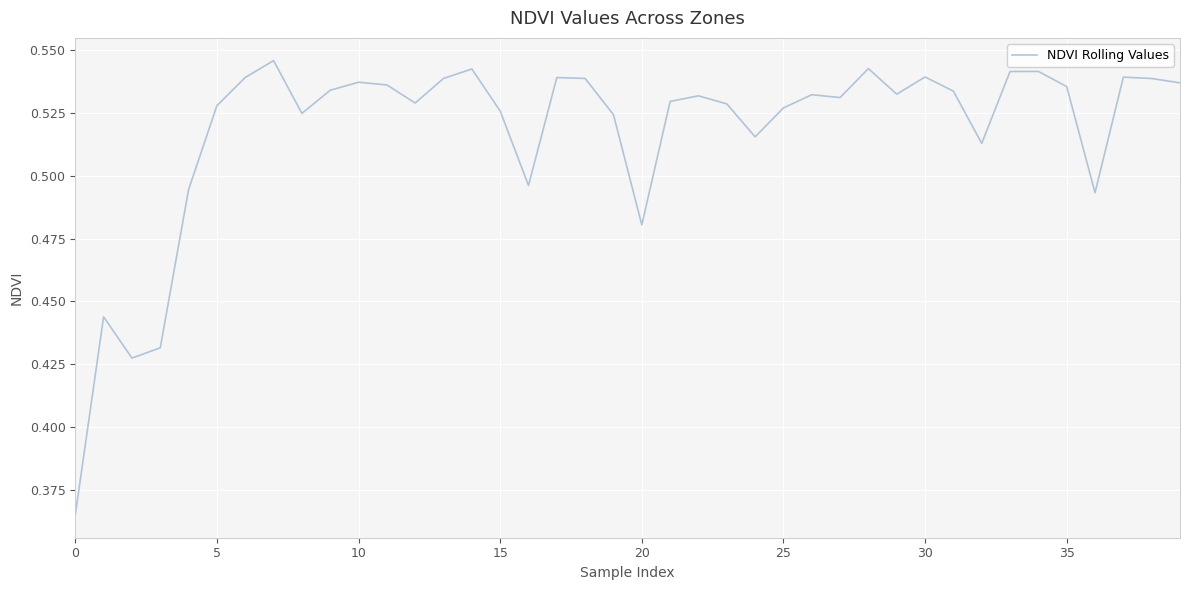

Does the chart display data point markers on the line(s)?

No